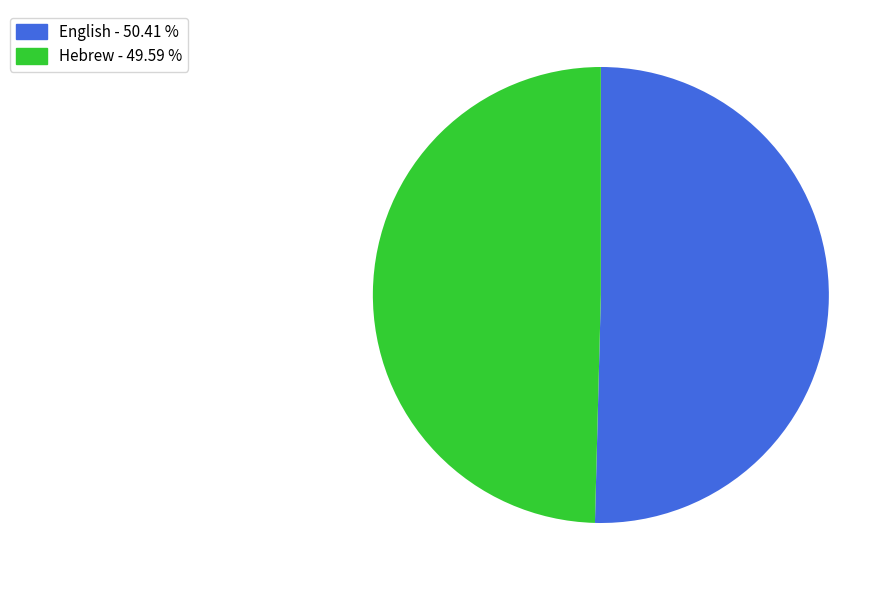

Which has a higher value, English or Hebrew?

English